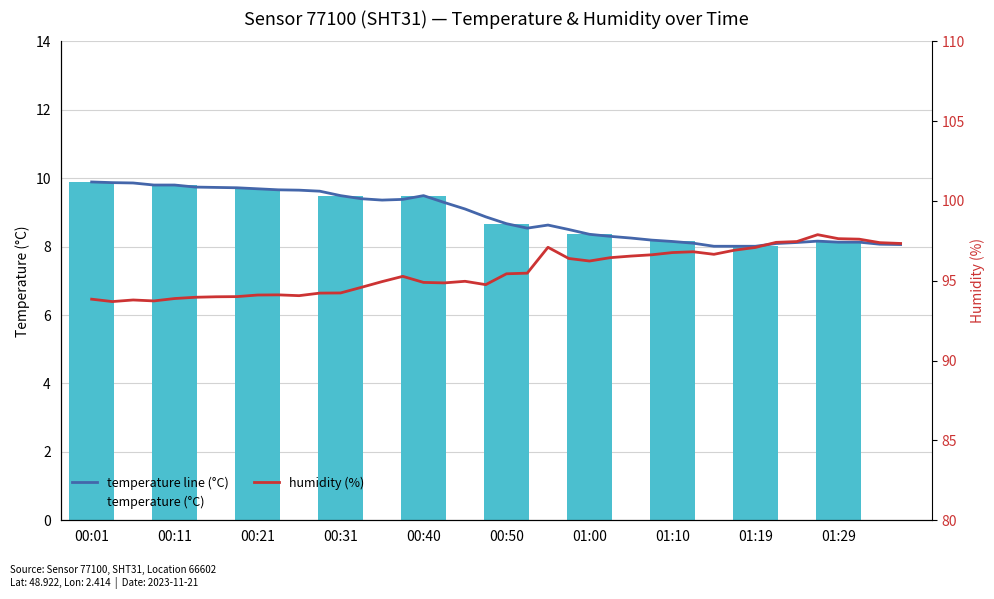

At 00:48, list the series in order from largest to smallest.

humidity, temperature